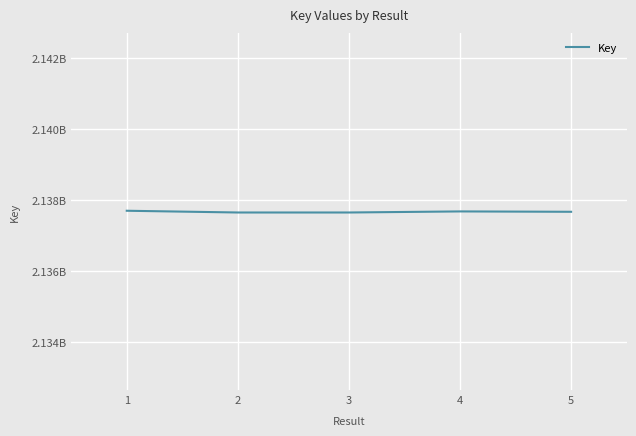

What is the sum of the values at 3 and 4?

4275345305